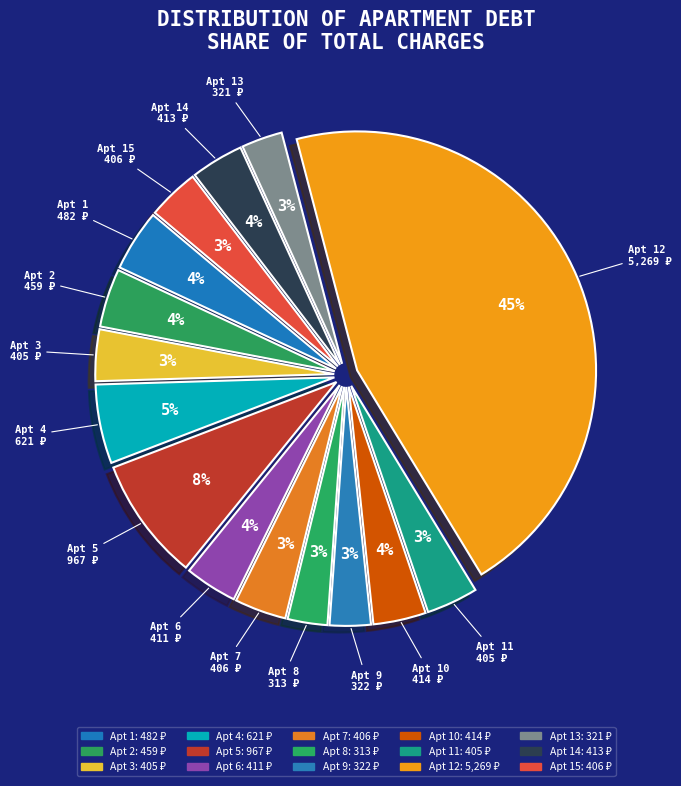

To the nearest percent, what percentage of the pie is Apt 7?

3%